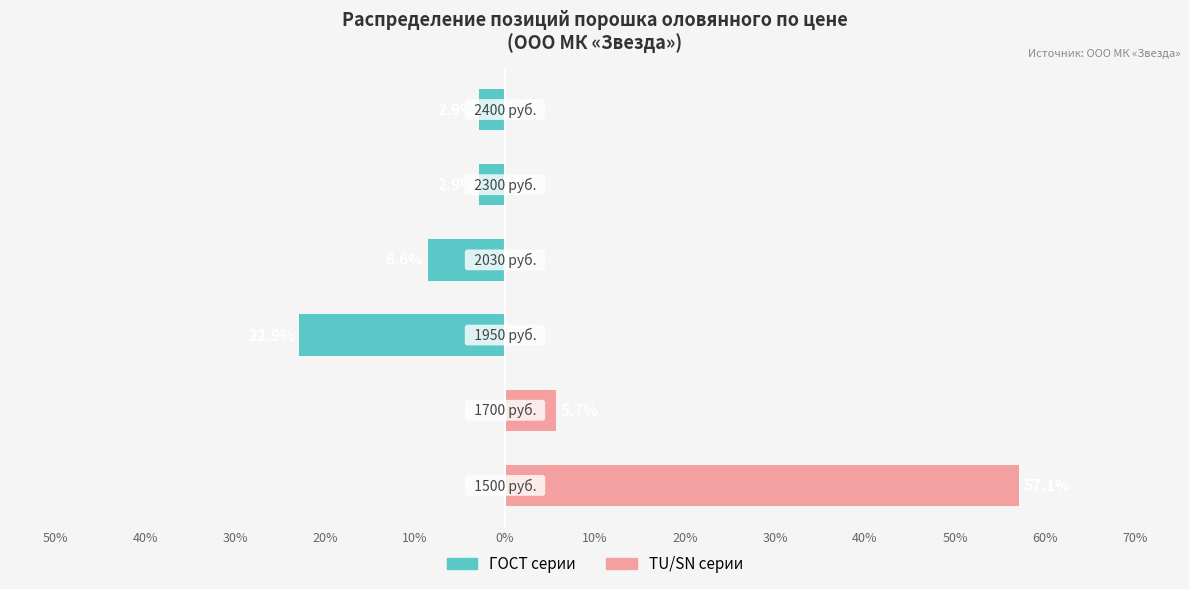

Reading left to right, list all the values displayed in this chart.

ГОСТ серии: 0.0	0.0	-22.9	-8.6	-2.9	-2.9
TU/SN серии: 57.1	5.7	0.0	0.0	0.0	0.0